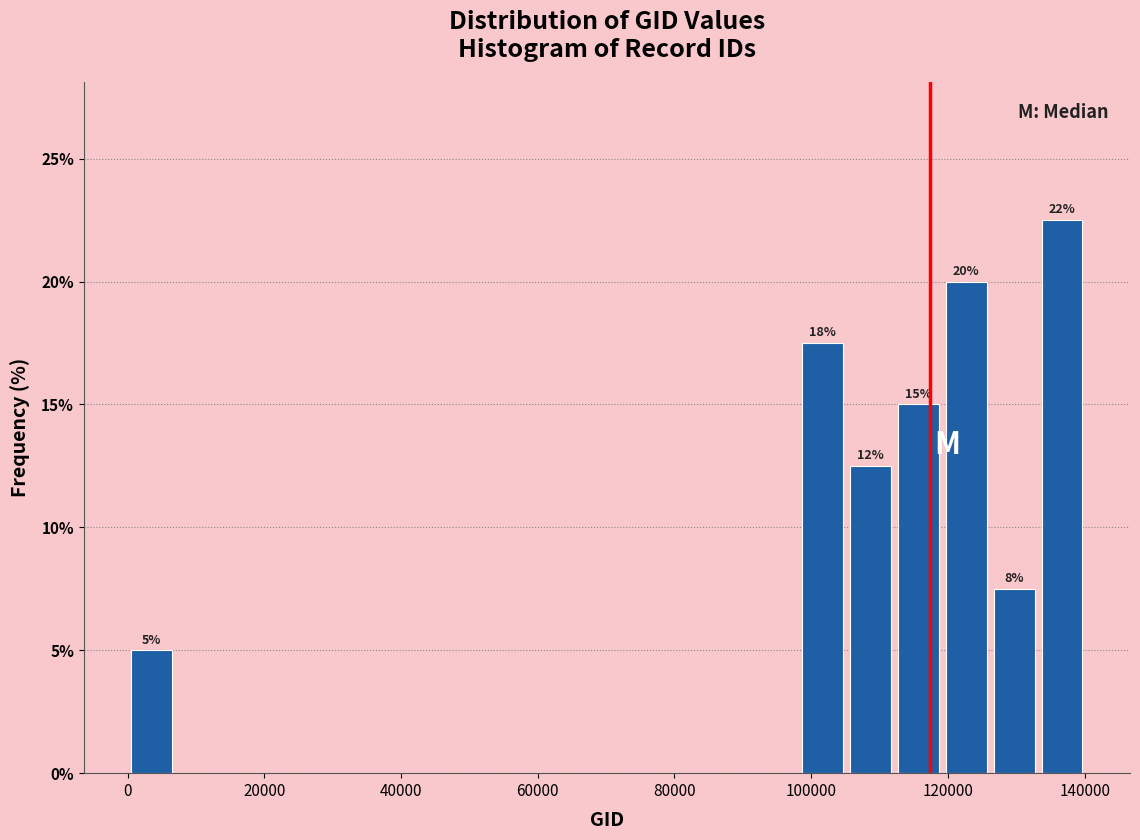

Read against the x-axis, roughly where is the centre of the tallest bar?

136000